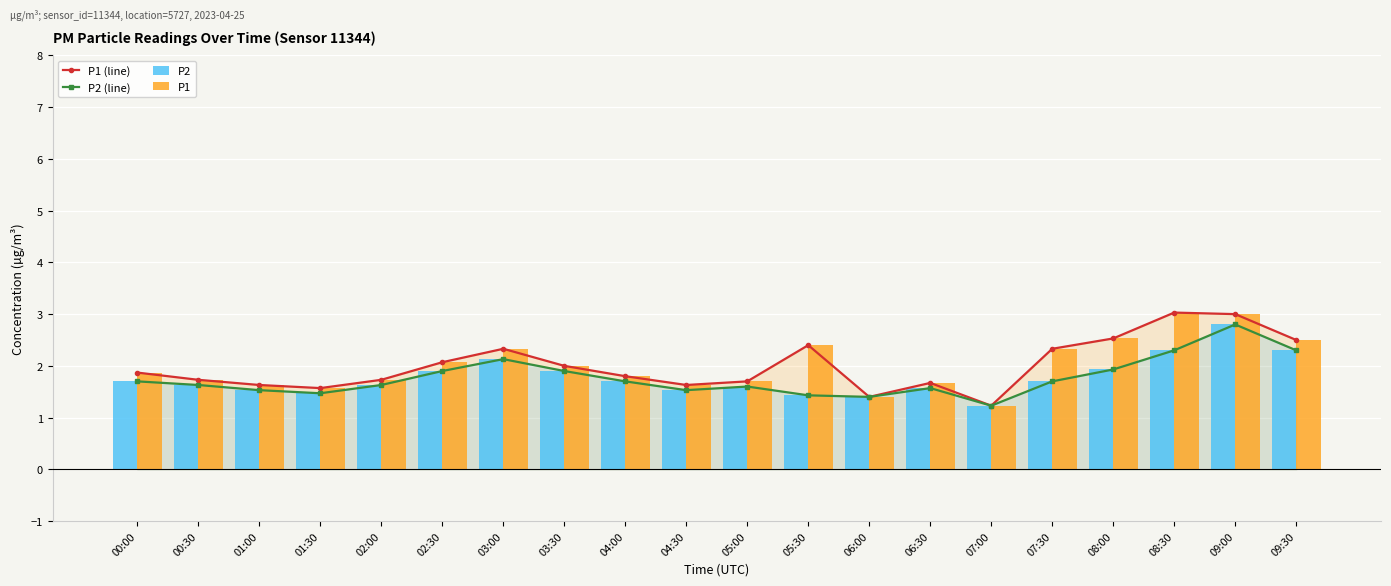

What is the total value across all series at 03:00?

8.9